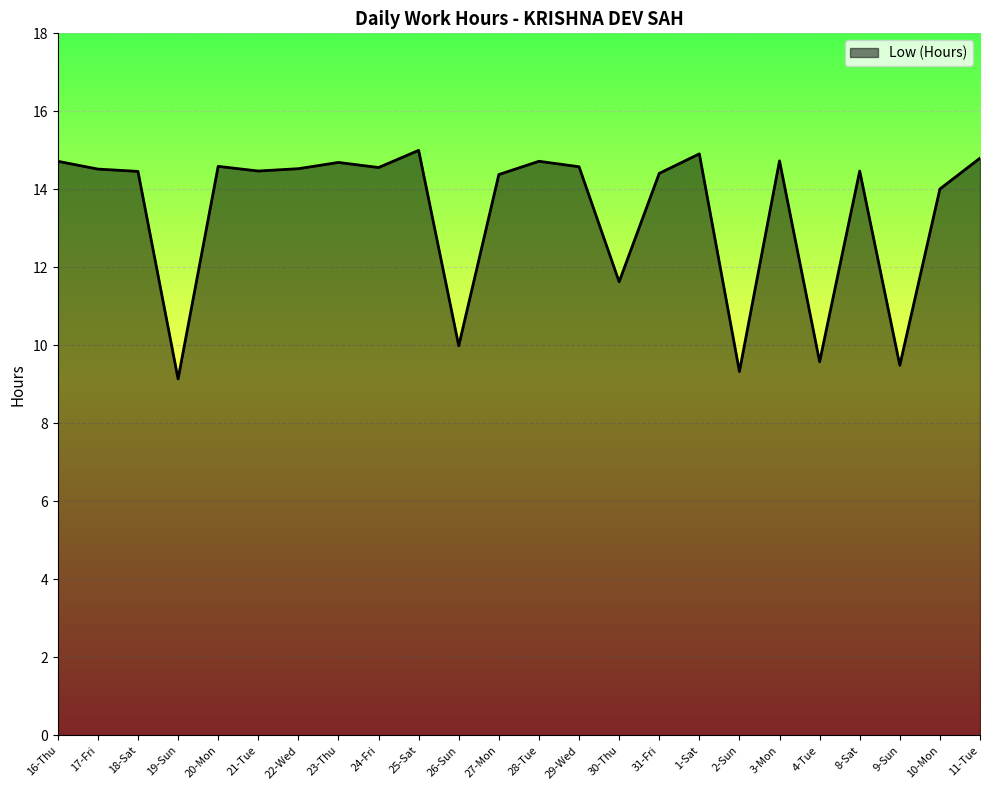

What is the difference between the values at 16-Thu and 20-Mon?

0.1